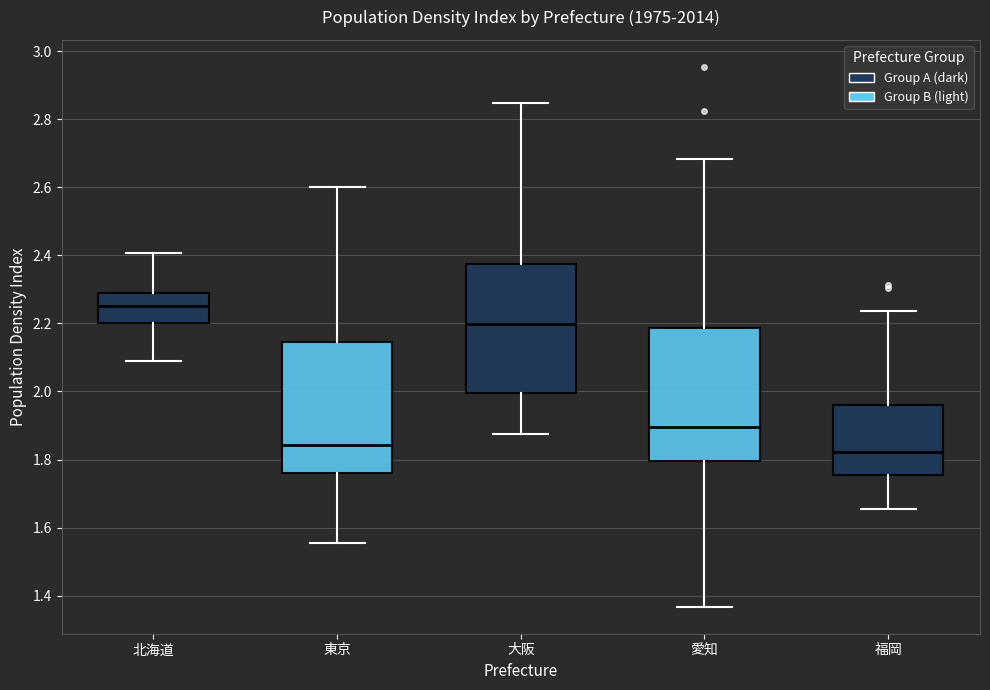

Reading left to right, transcribe this box plot: for each box, give where its median line is, the range the box spans, and where its two whiskers end, as read against the y-axis. The values are not printed on the chart, so give them approximately, as read against the axis.

北海道: median 2.26, box 2.20 to 2.28, whiskers 2.08 to 2.40
東京: median 1.84, box 1.76 to 2.14, whiskers 1.56 to 2.60
大阪: median 2.20, box 2.00 to 2.38, whiskers 1.88 to 2.84
愛知: median 1.90, box 1.80 to 2.18, whiskers 1.36 to 2.68
福岡: median 1.82, box 1.76 to 1.96, whiskers 1.66 to 2.24